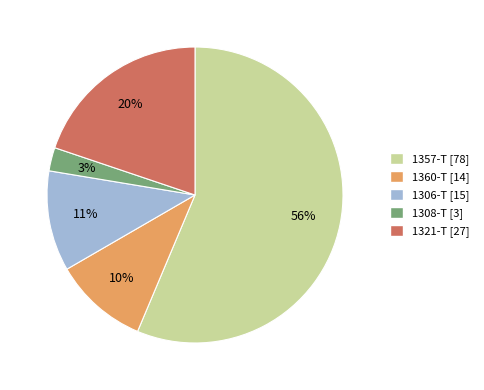

What is the smallest slice in the pie chart?

1308-T